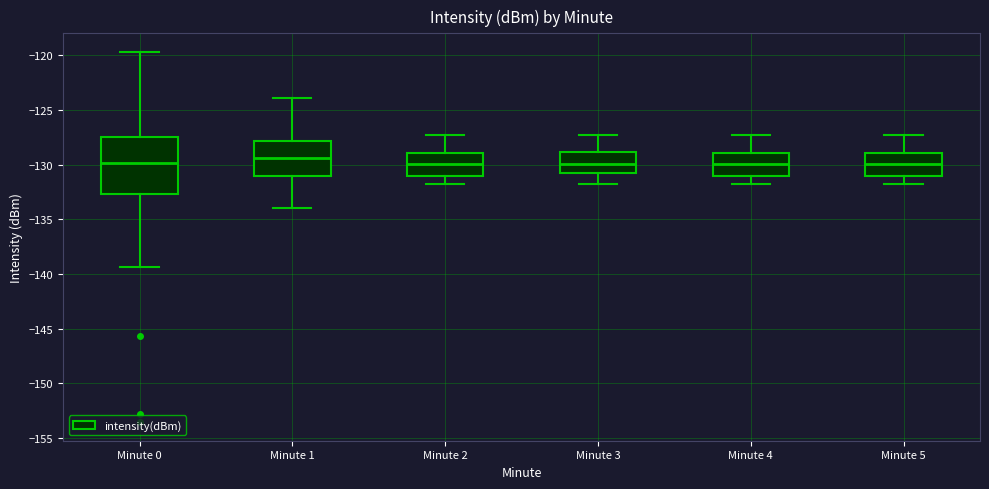

Reading left to right, read every box against the y-axis: the position of its median line, the range the box covers, and the ends of its whiskers. The values are not printed on the chart, so give them approximately, as read against the axis.

Minute 0: median -130.0, box -132.5 to -127.5, whiskers -139.5 to -119.5
Minute 1: median -129.5, box -131.0 to -128.0, whiskers -134.0 to -124.0
Minute 2: median -130.0, box -131.0 to -129.0, whiskers -132.0 to -127.5
Minute 3: median -130.0, box -130.5 to -129.0, whiskers -132.0 to -127.5
Minute 4: median -130.0, box -131.0 to -129.0, whiskers -132.0 to -127.5
Minute 5: median -130.0, box -131.0 to -129.0, whiskers -132.0 to -127.5